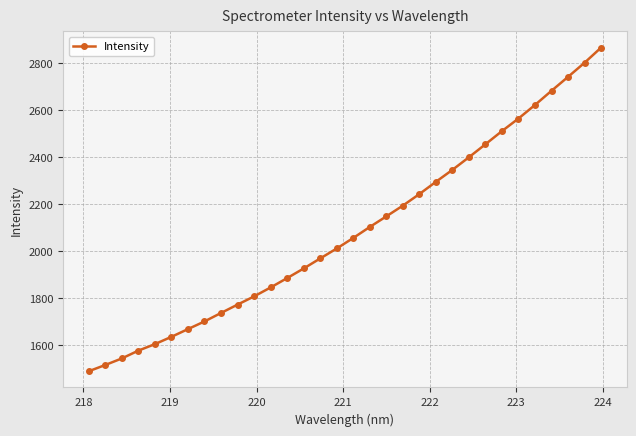

What is the minimum value shown in the chart?

1487.5